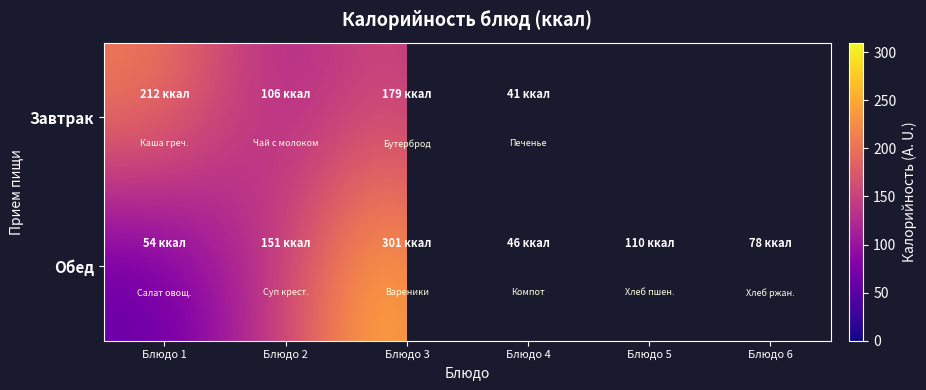

The value of Обед at Блюдо 1 is 15.2. True or false?

False